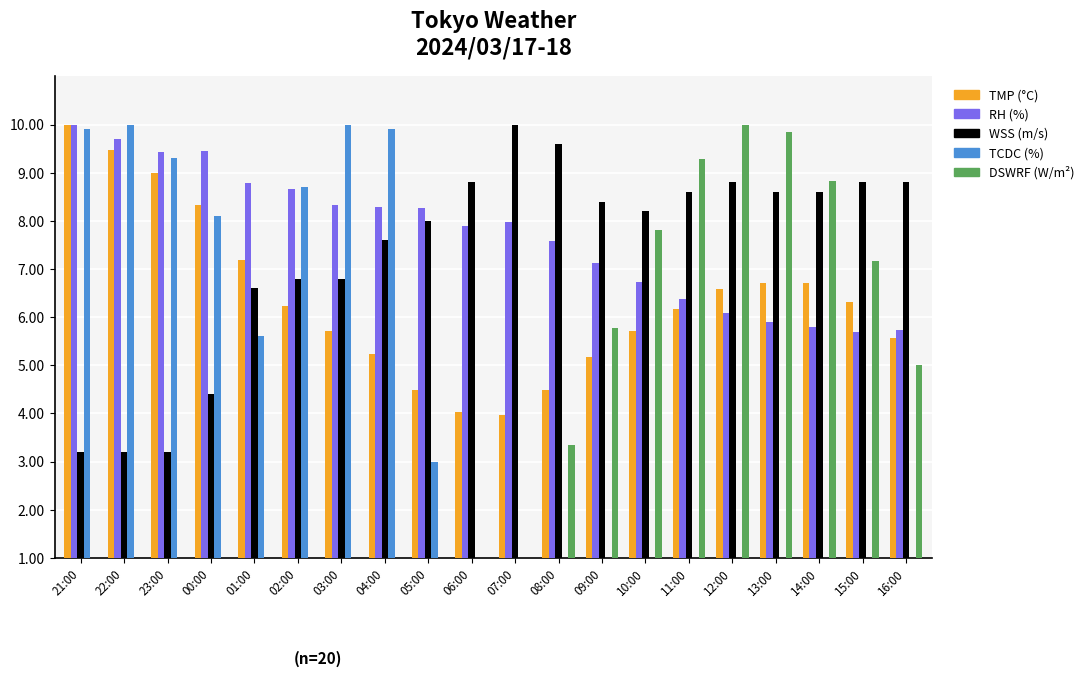

Which category has the lowest value across all series?

06:00